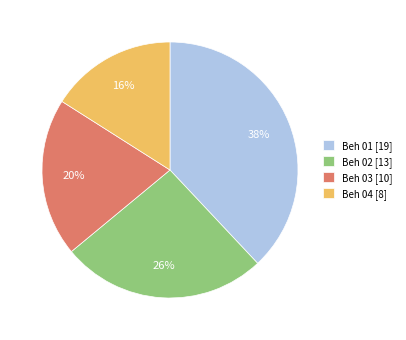

Is the sum of Beh 03 [10] and Beh 02 [13] greater than half?

No